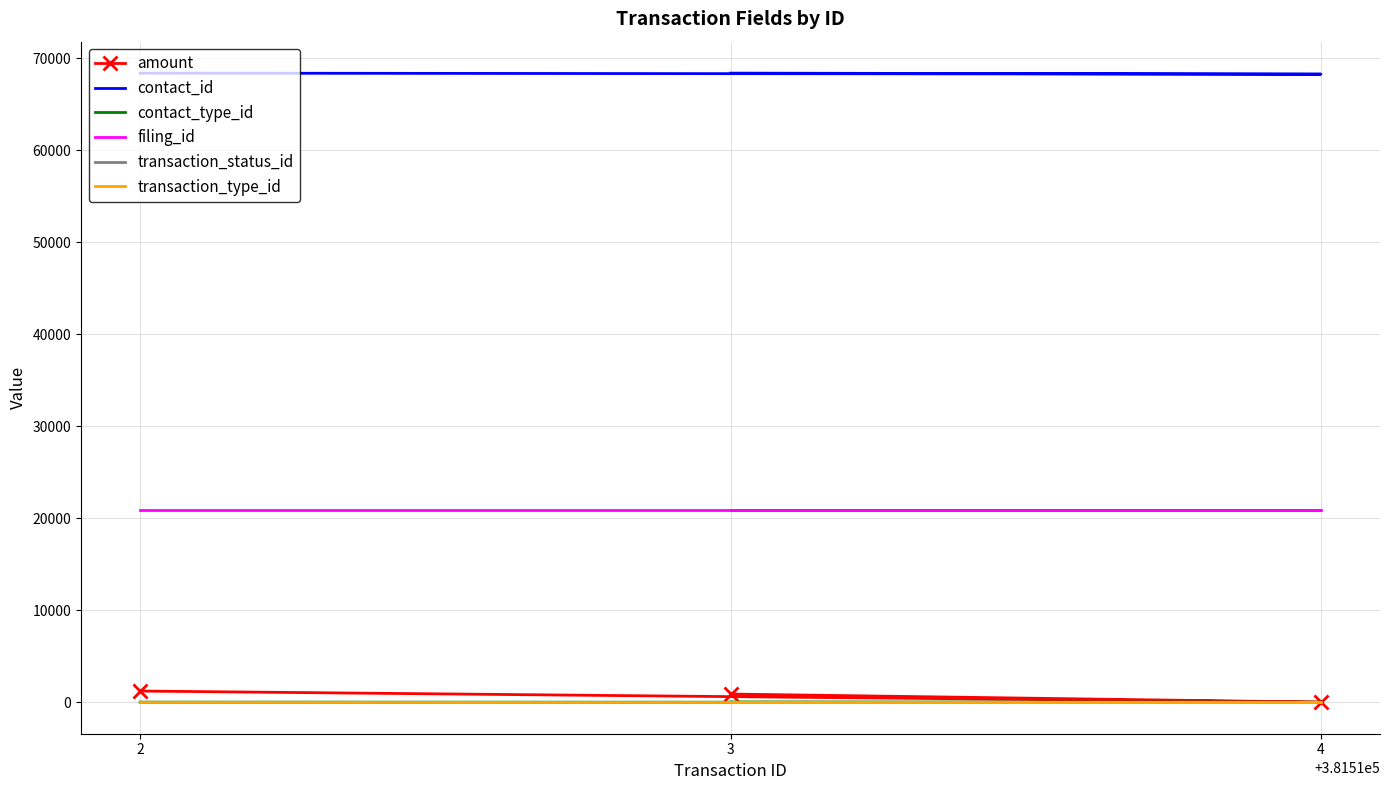

What is the total value across all series at 2?

90540.2